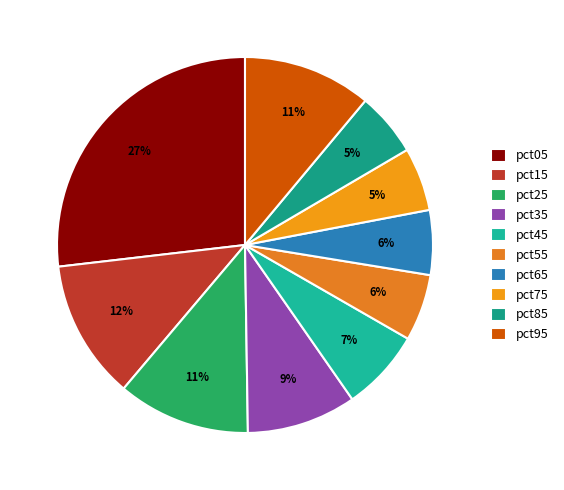

Which has a higher value, pct75 or pct25?

pct25